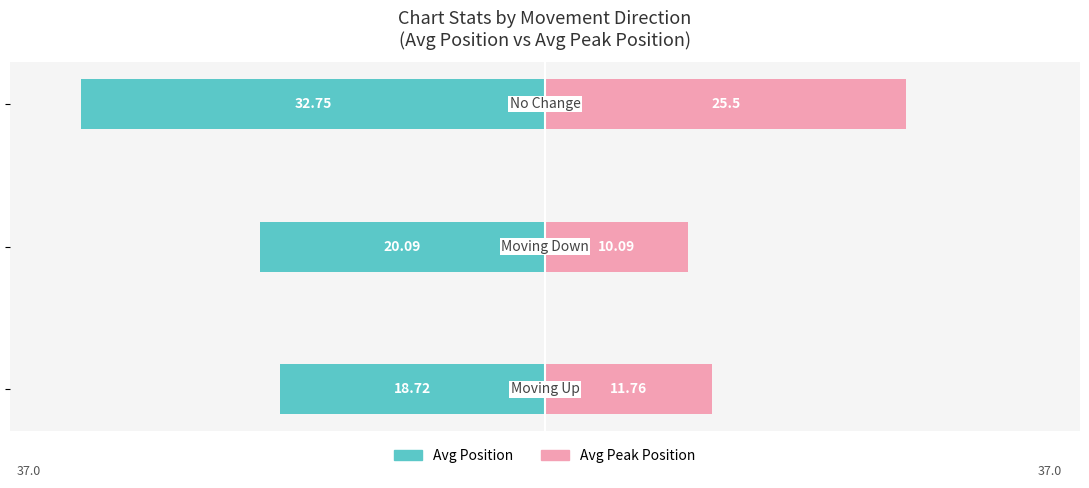

Reading left to right, transcribe all the data shown in this chart.

Avg Position: 0=-18.7	1=-20.1	2=-32.8
Avg Peak Position: 0=11.8	1=10.1	2=25.5